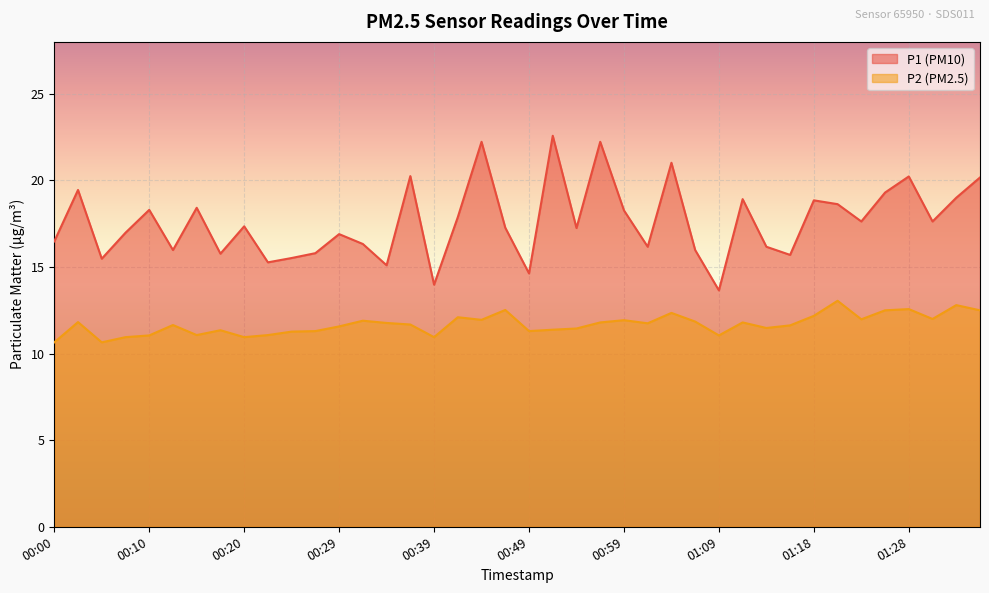

At which label is P2 closest to 11?

00:07